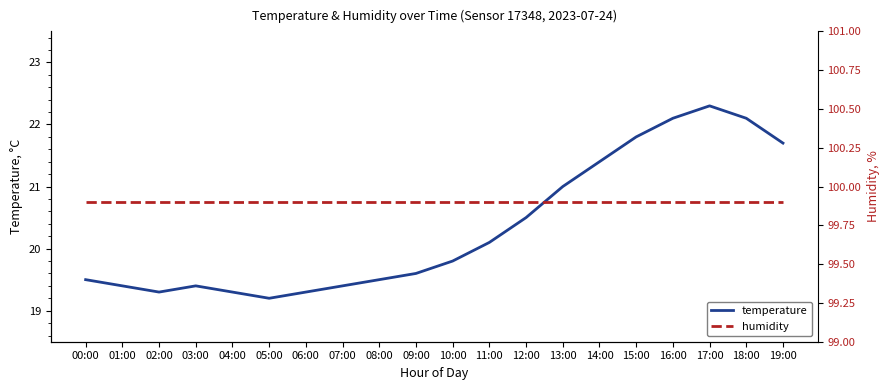

At 10:00, list the series in order from largest to smallest.

humidity, temperature